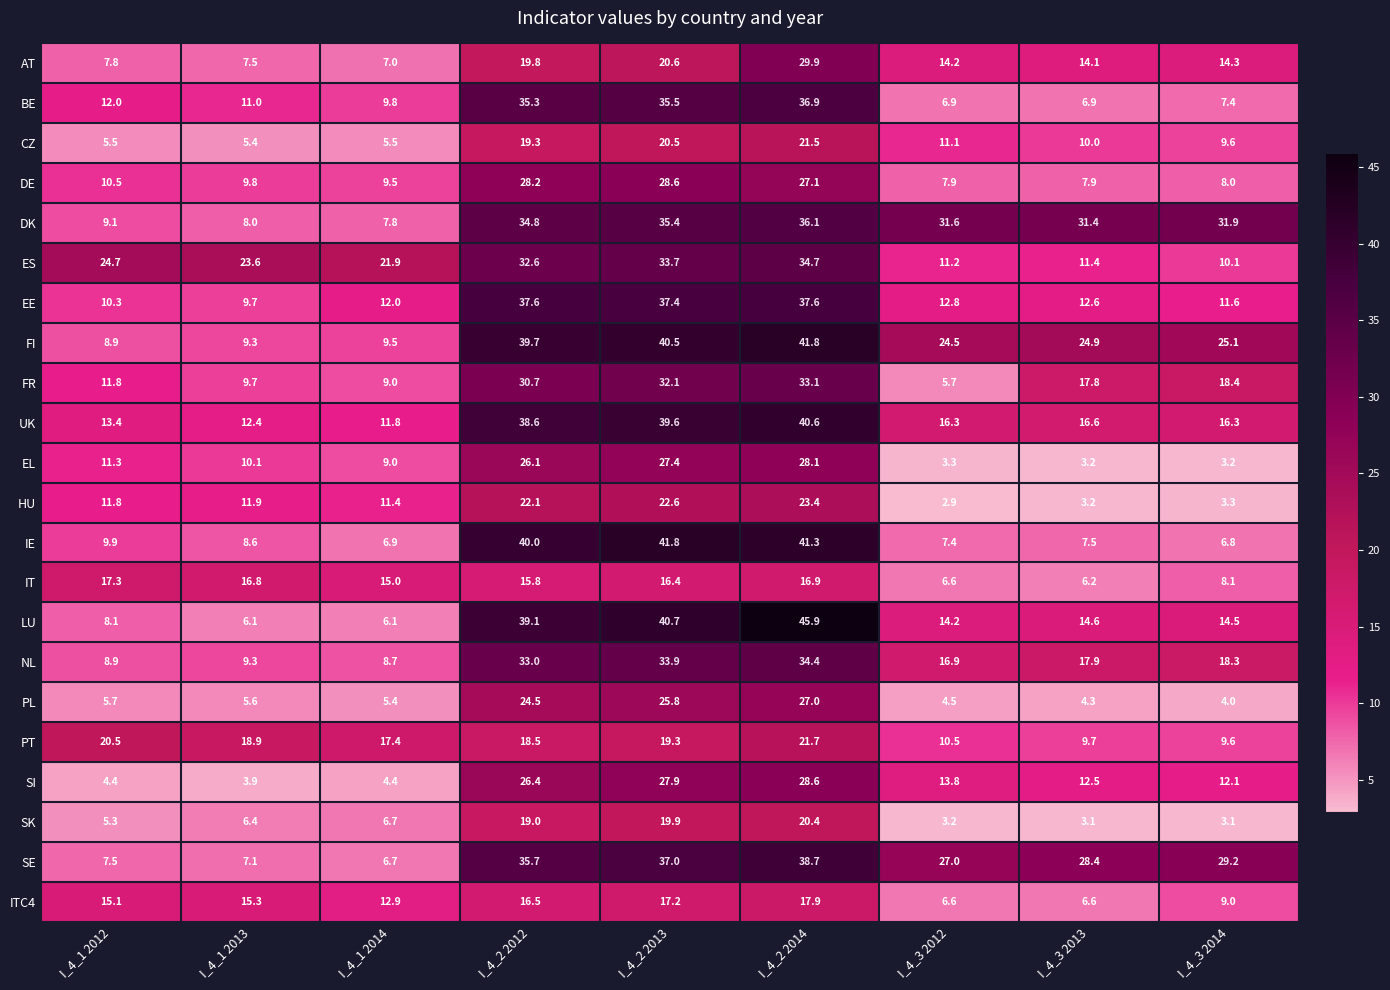

Which category has the lowest value in the DK series?

I_4_1 2014